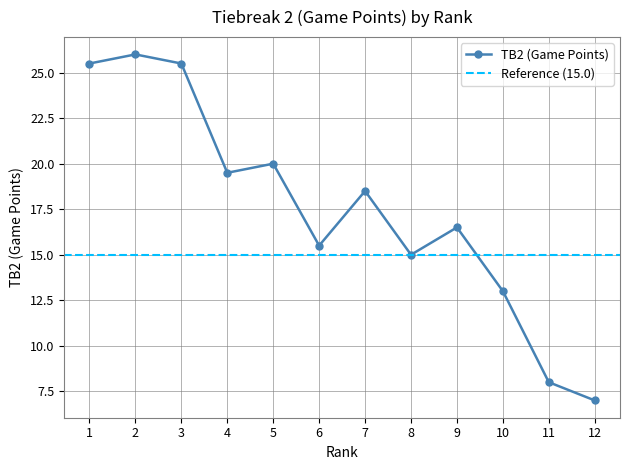

What is the minimum value shown in the chart?

7.0